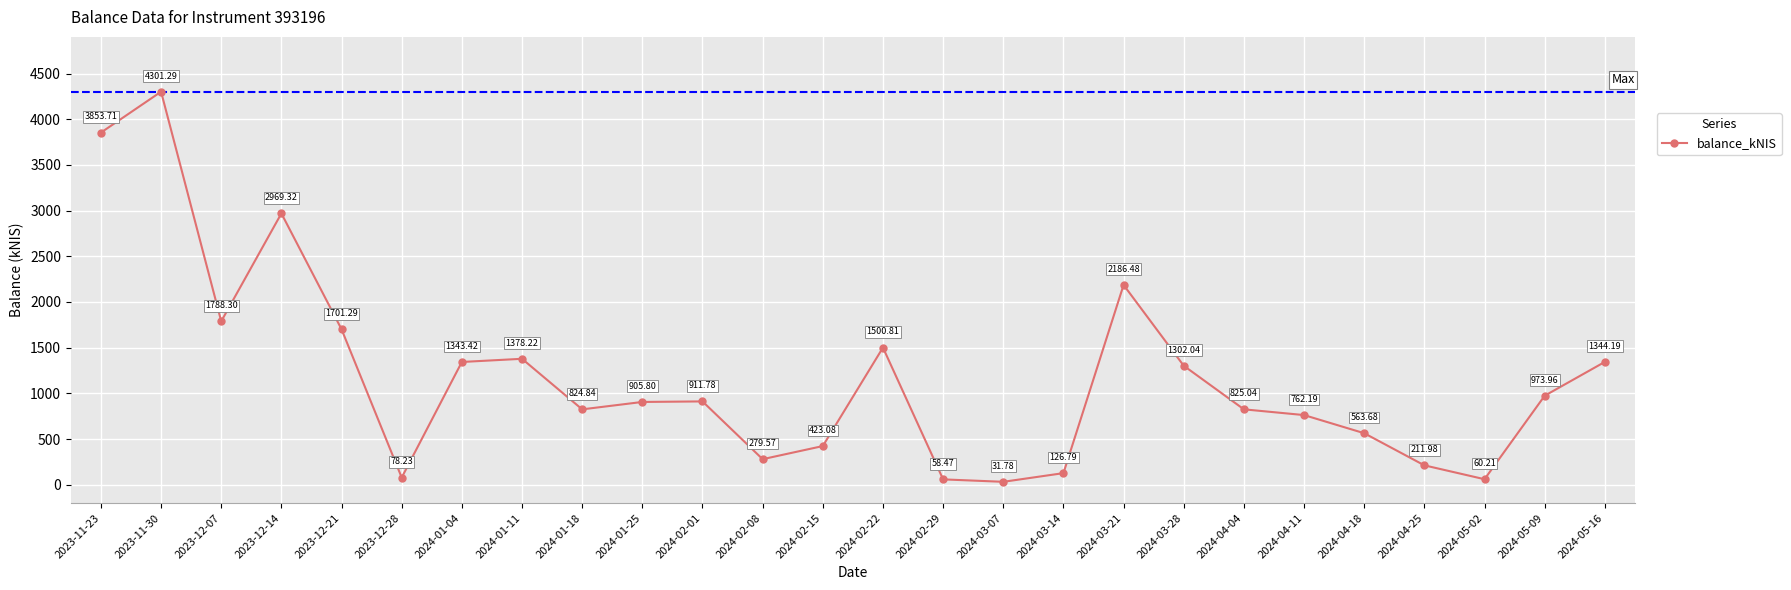

What is the value of the 24th point from the left?

60.2